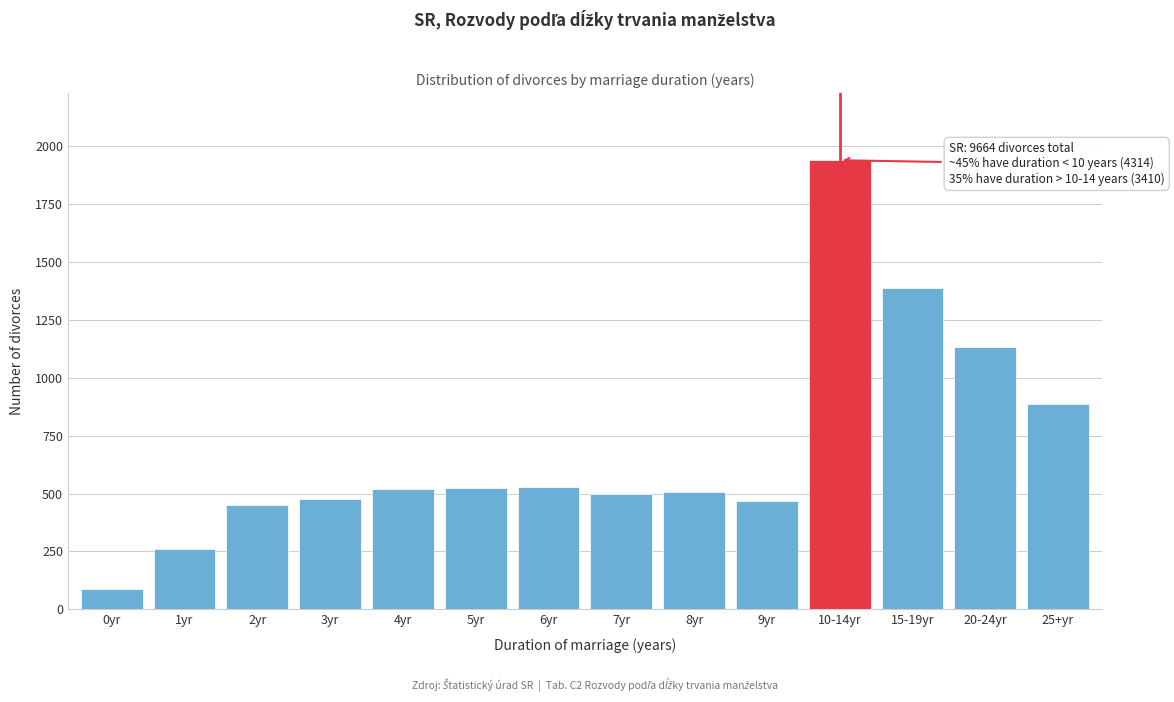

What is the sum of the values at 20-24yr and 3yr?

1610